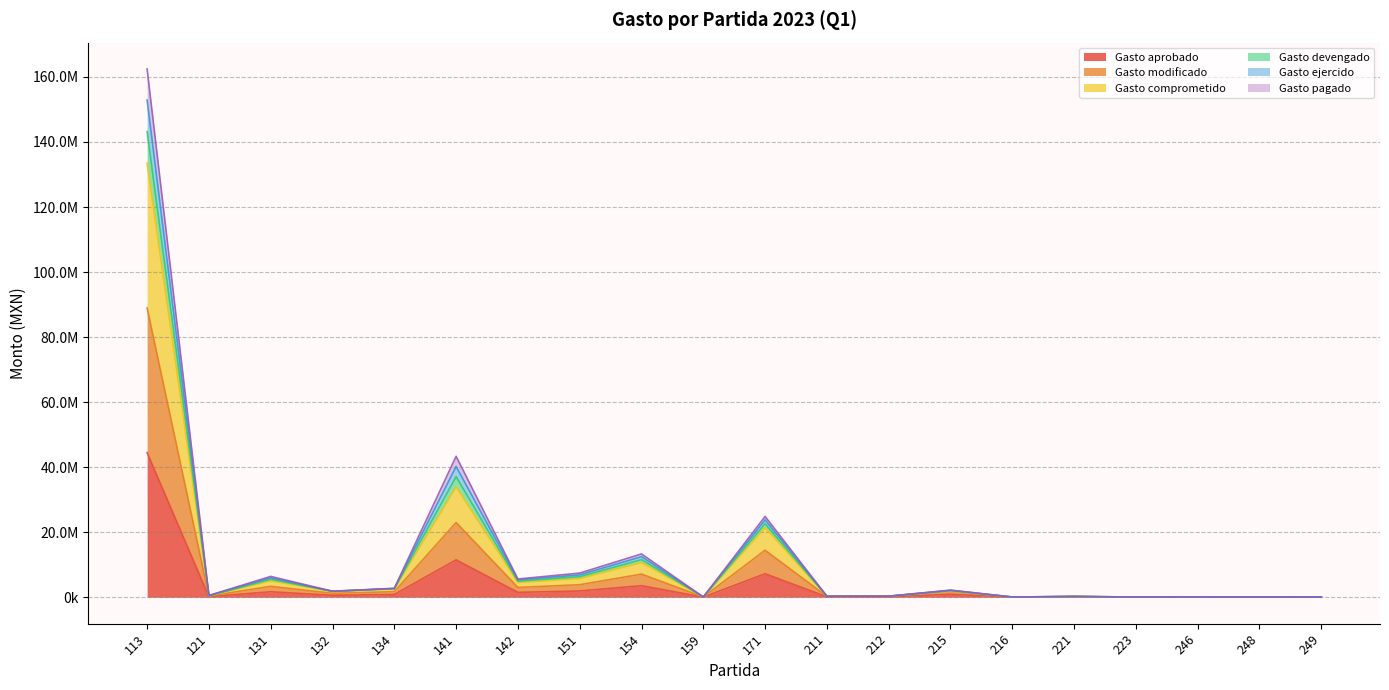

What is the highest value of the Gasto ejercido series?

152884753.3